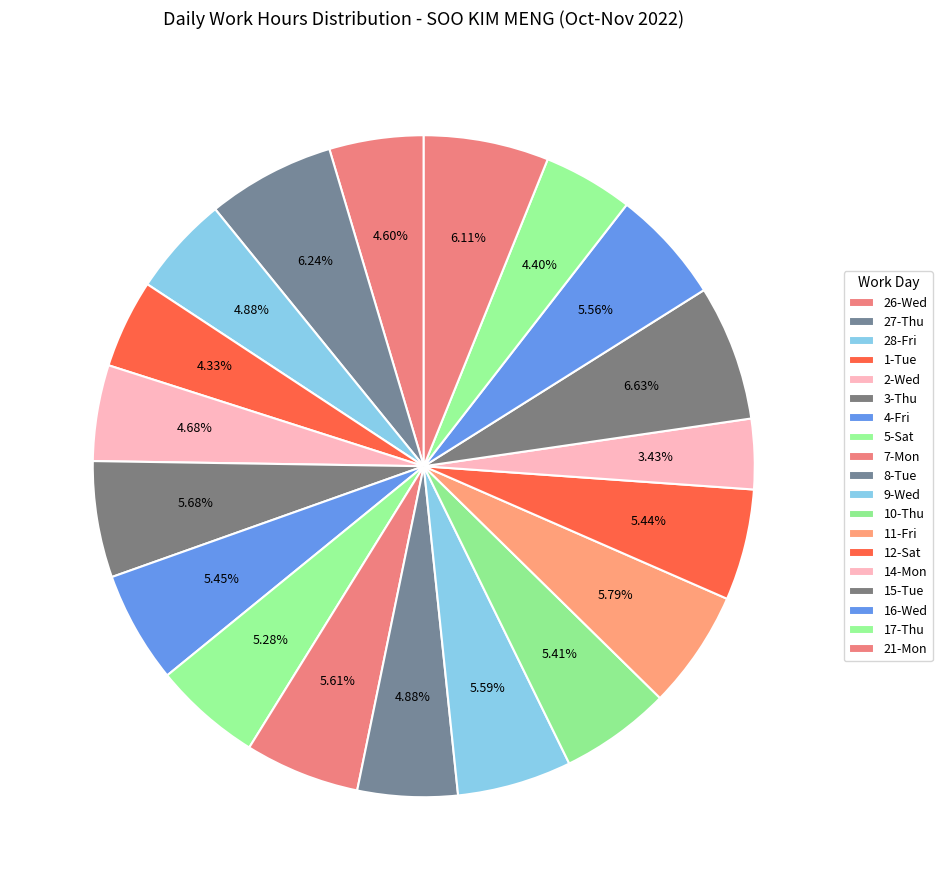

How many segments does this pie chart have?

19